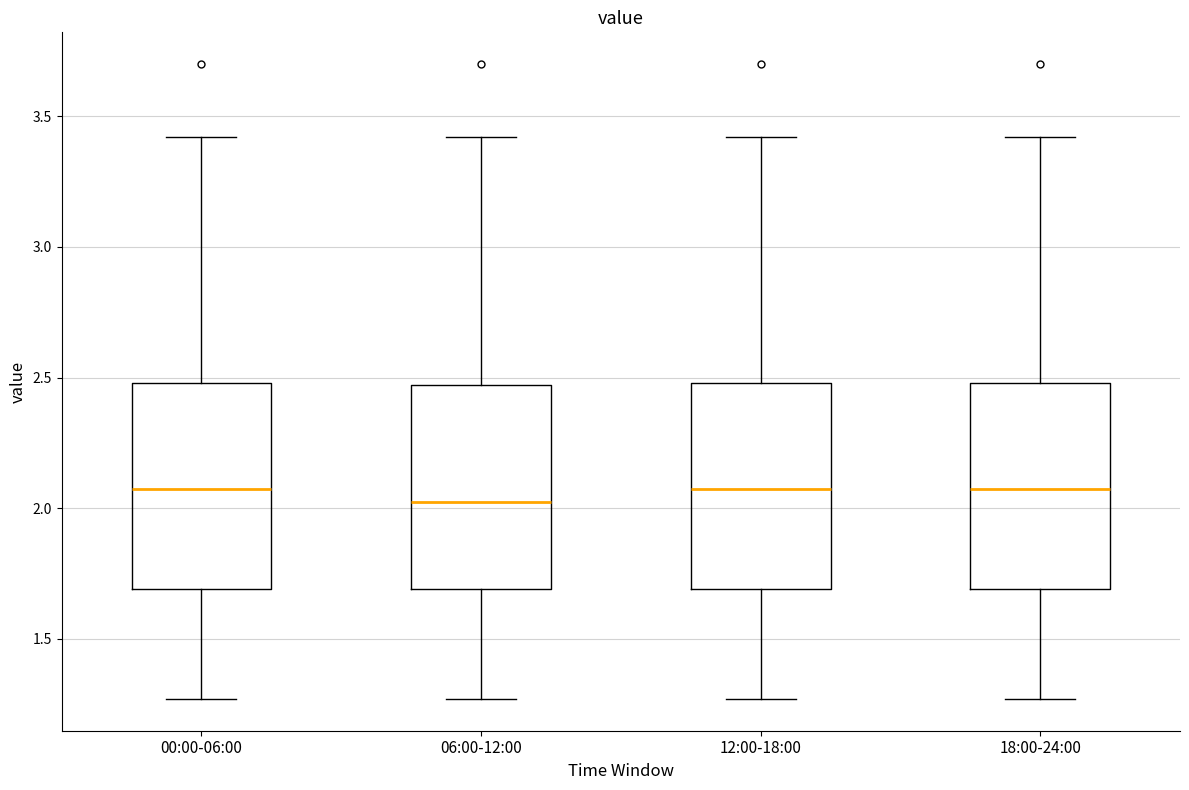

Reading left to right, read every box against the y-axis: the position of its median line, the range the box covers, and the ends of its whiskers. The values are not printed on the chart, so give them approximately, as read against the axis.

00:00-06:00: median 2.10, box 1.70 to 2.50, whiskers 1.25 to 3.40
06:00-12:00: median 2.05, box 1.70 to 2.45, whiskers 1.25 to 3.40
12:00-18:00: median 2.10, box 1.70 to 2.50, whiskers 1.25 to 3.40
18:00-24:00: median 2.10, box 1.70 to 2.50, whiskers 1.25 to 3.40